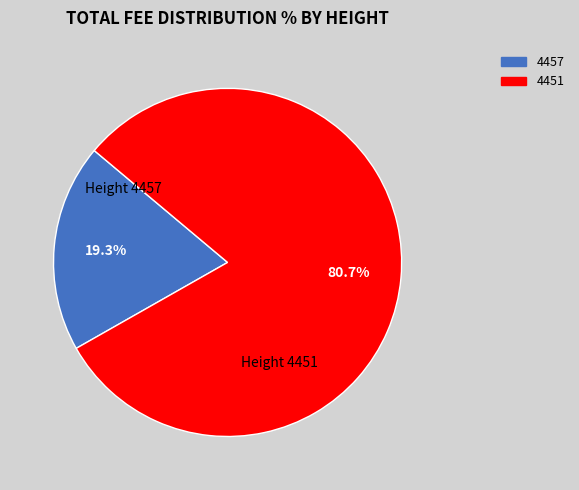

Is it true that 4451 is 92% of the pie?

False